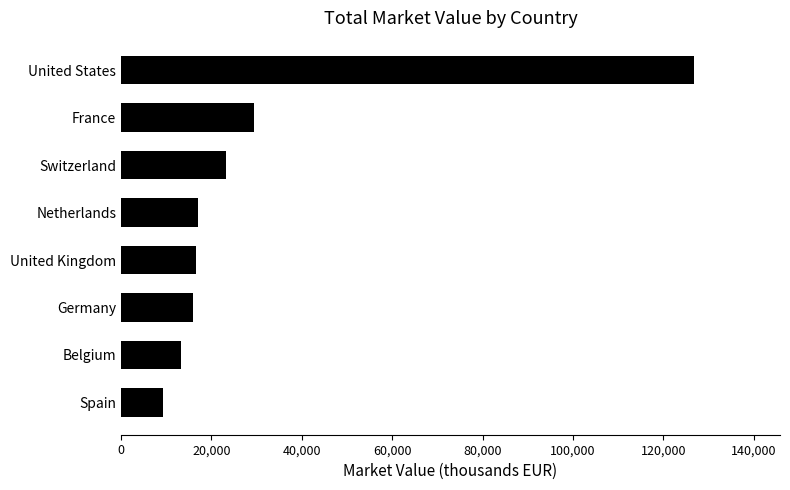

Which category has the lowest value across all series?

Spain